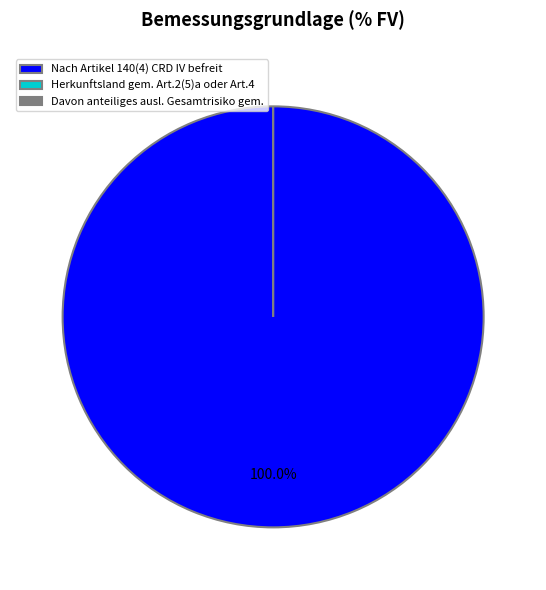

To the nearest percent, what portion does Nach Artikel 140(4) CRD IV befreit represent?

100%